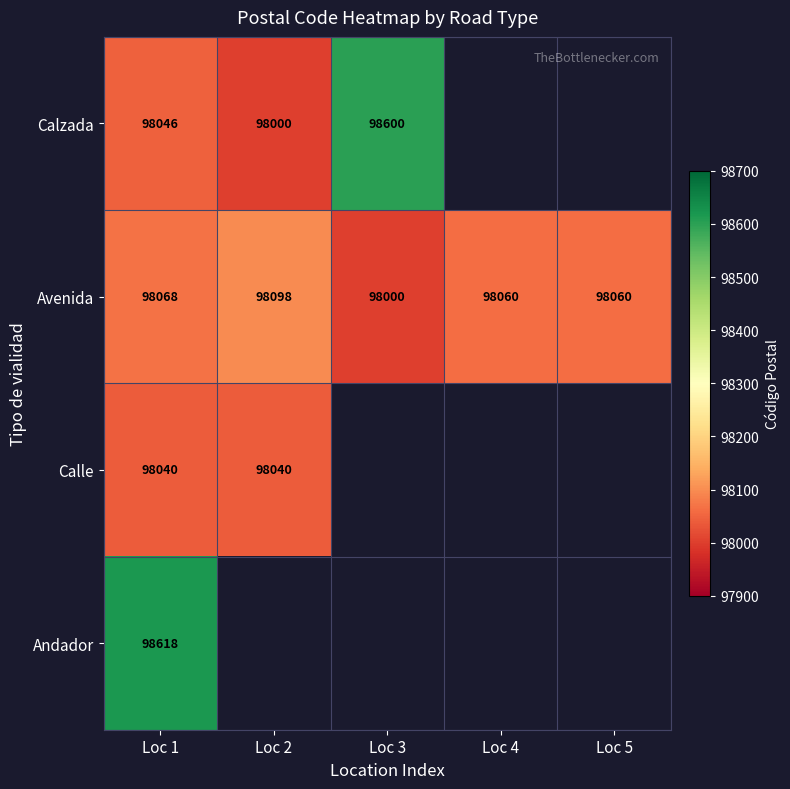

What is the difference between the Avenida values at Loc 2 and Loc 1?

30